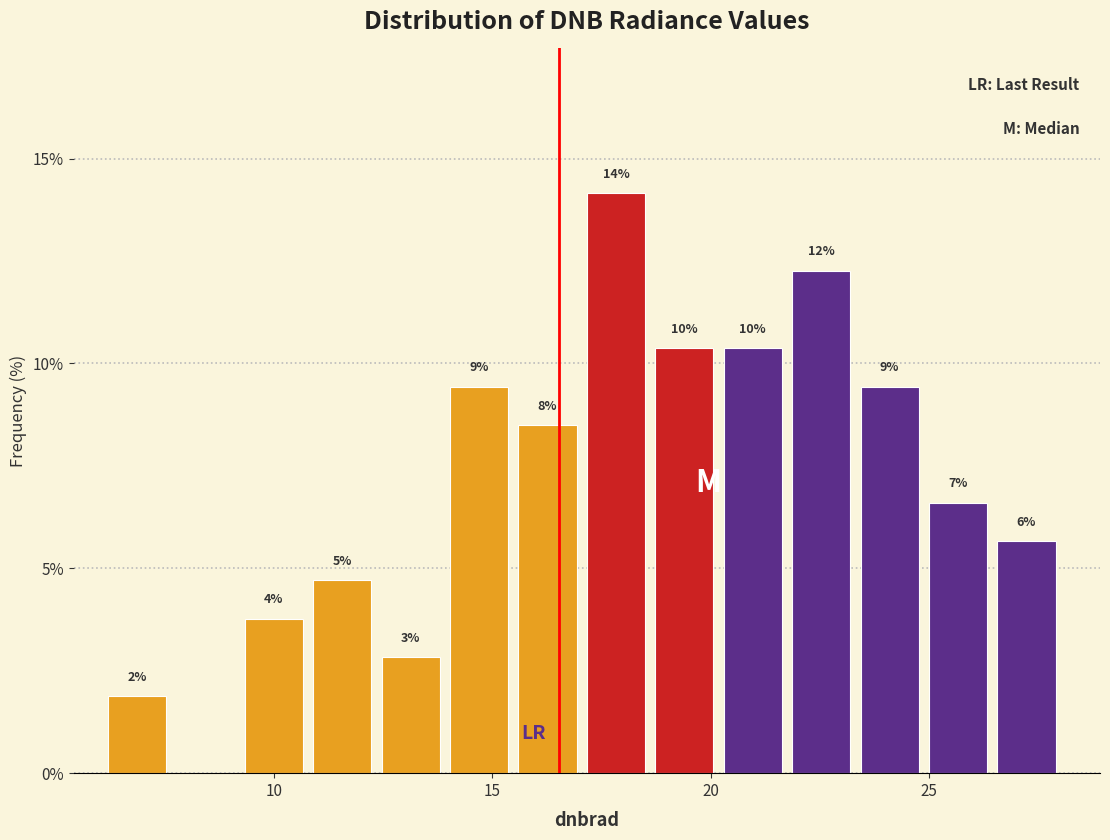

Around what value on the x-axis is the tallest bar? Give the approximate position of its centre, as read against the axis.

18.0